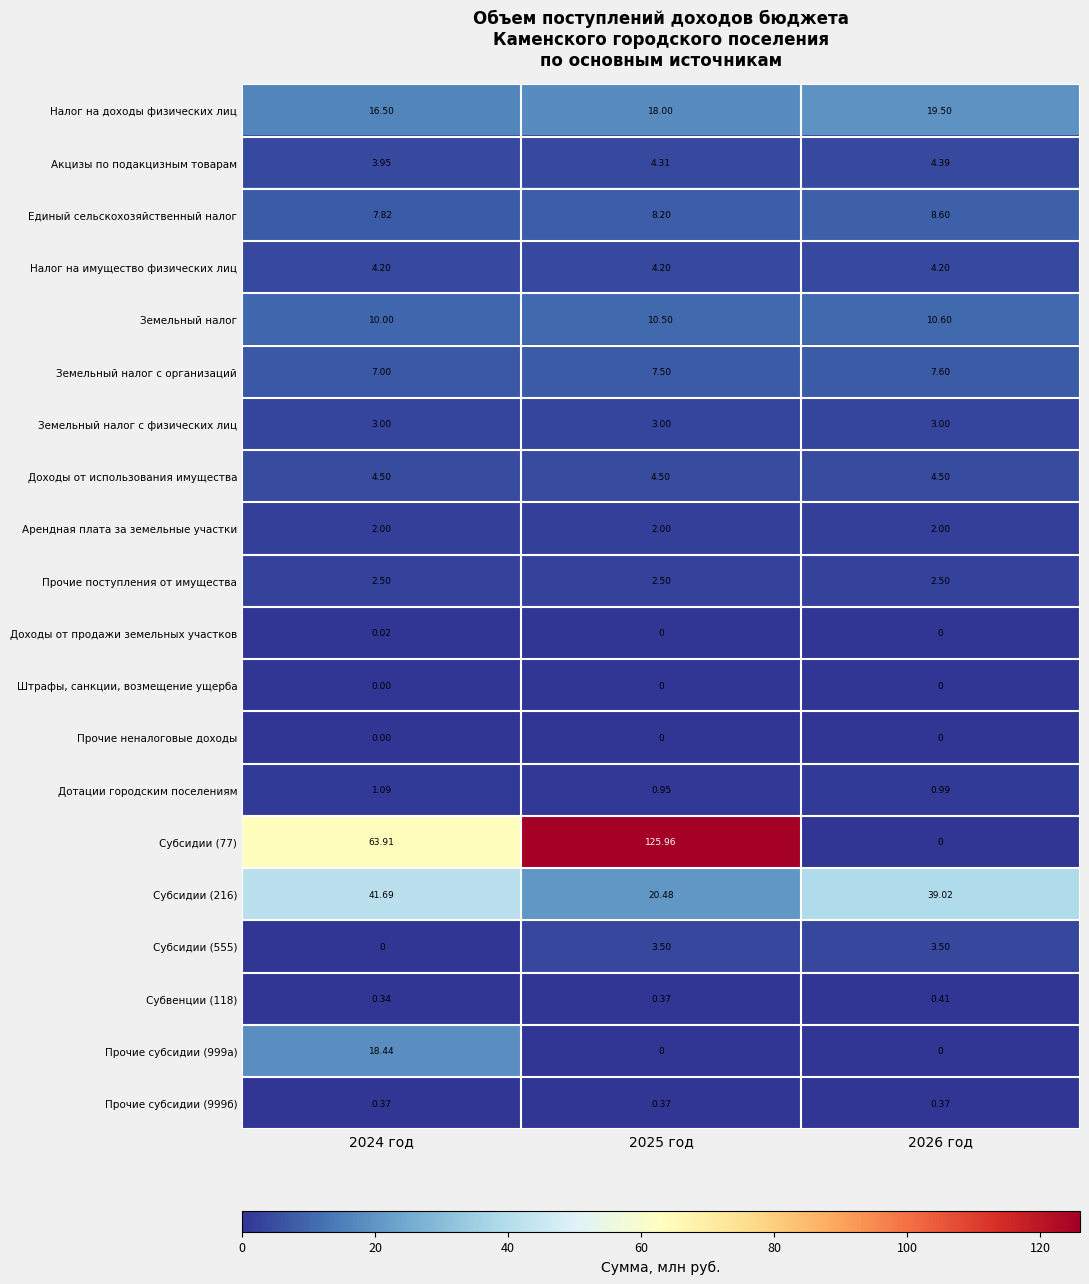

Which series has the largest total across all categories?

Субсидии (77)